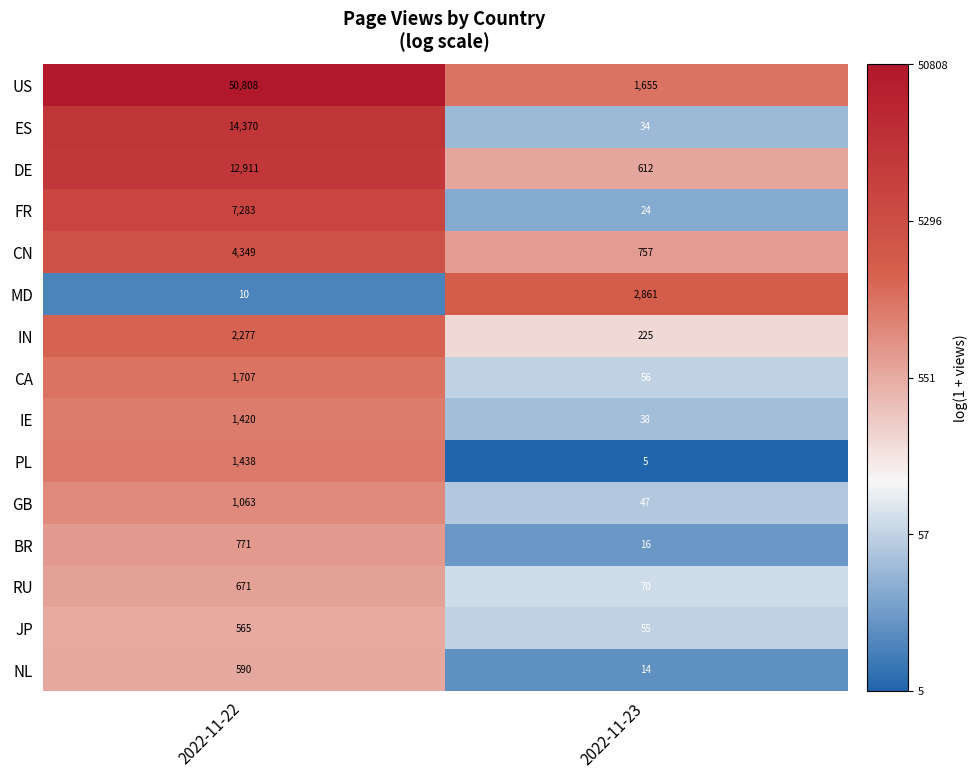

Reading left to right, extract all data points from this chart.

US: 2022-11-22=50808	2022-11-23=1655
ES: 2022-11-22=14370	2022-11-23=34
DE: 2022-11-22=12911	2022-11-23=612
FR: 2022-11-22=7283	2022-11-23=24
CN: 2022-11-22=4349	2022-11-23=757
MD: 2022-11-22=10	2022-11-23=2861
IN: 2022-11-22=2277	2022-11-23=225
CA: 2022-11-22=1707	2022-11-23=56
IE: 2022-11-22=1420	2022-11-23=38
PL: 2022-11-22=1438	2022-11-23=5
GB: 2022-11-22=1063	2022-11-23=47
BR: 2022-11-22=771	2022-11-23=16
RU: 2022-11-22=671	2022-11-23=70
JP: 2022-11-22=565	2022-11-23=55
NL: 2022-11-22=590	2022-11-23=14